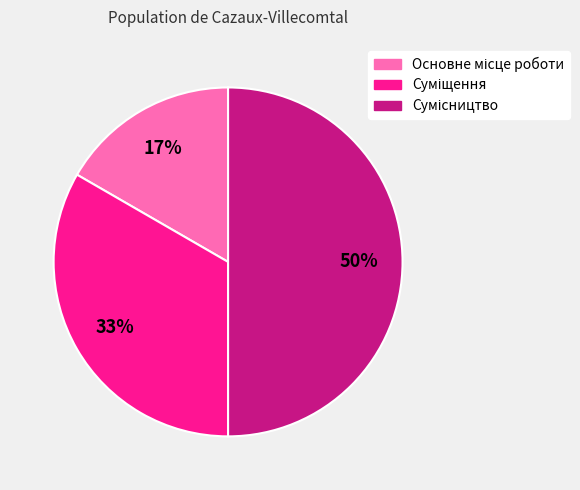

Count the number of slices in the pie.

3